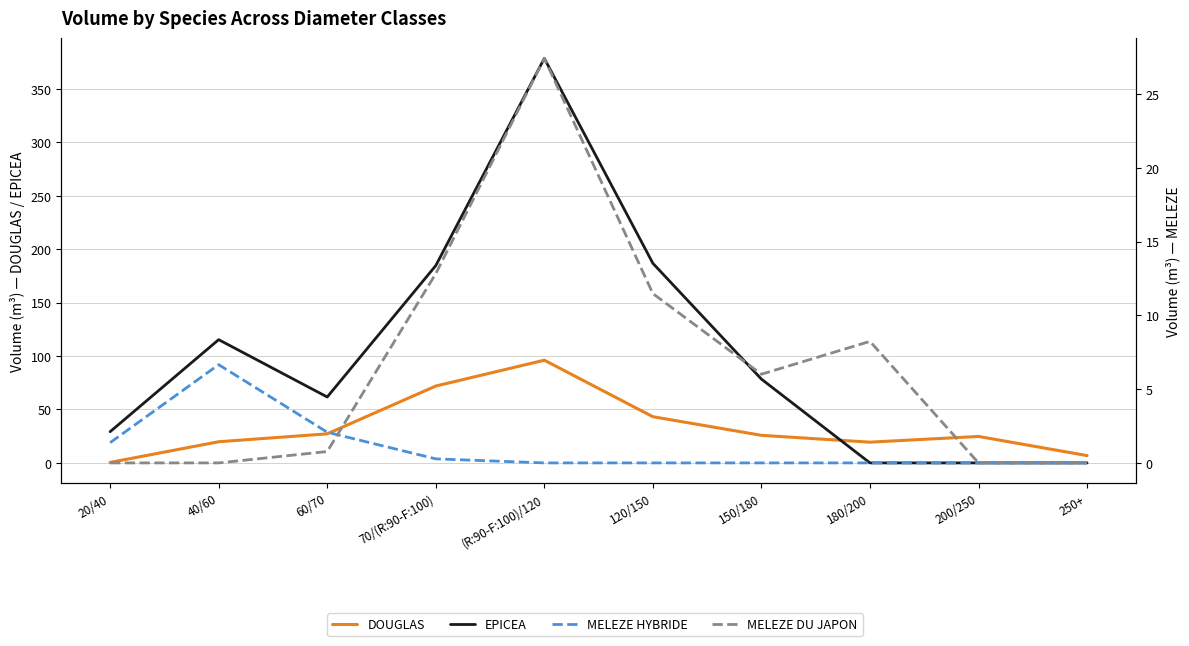

Reading left to right, what are all the values shown in this chart?

DOUGLAS: 0.5	19.8	27.2	71.9	96.1	43.2	25.8	19.4	24.8	6.9
EPICEA: 29.2	115.3	61.7	184.7	378.6	186.8	78.4	0.0	0.0	0.0
MELEZE HYBRIDE: 1.4	6.7	2.1	0.3	0.0	0.0	0.0	0.0	0.0	0.0
MELEZE DU JAPON: 0.0	0.0	0.8	12.8	27.4	11.5	6.0	8.2	0.0	0.0